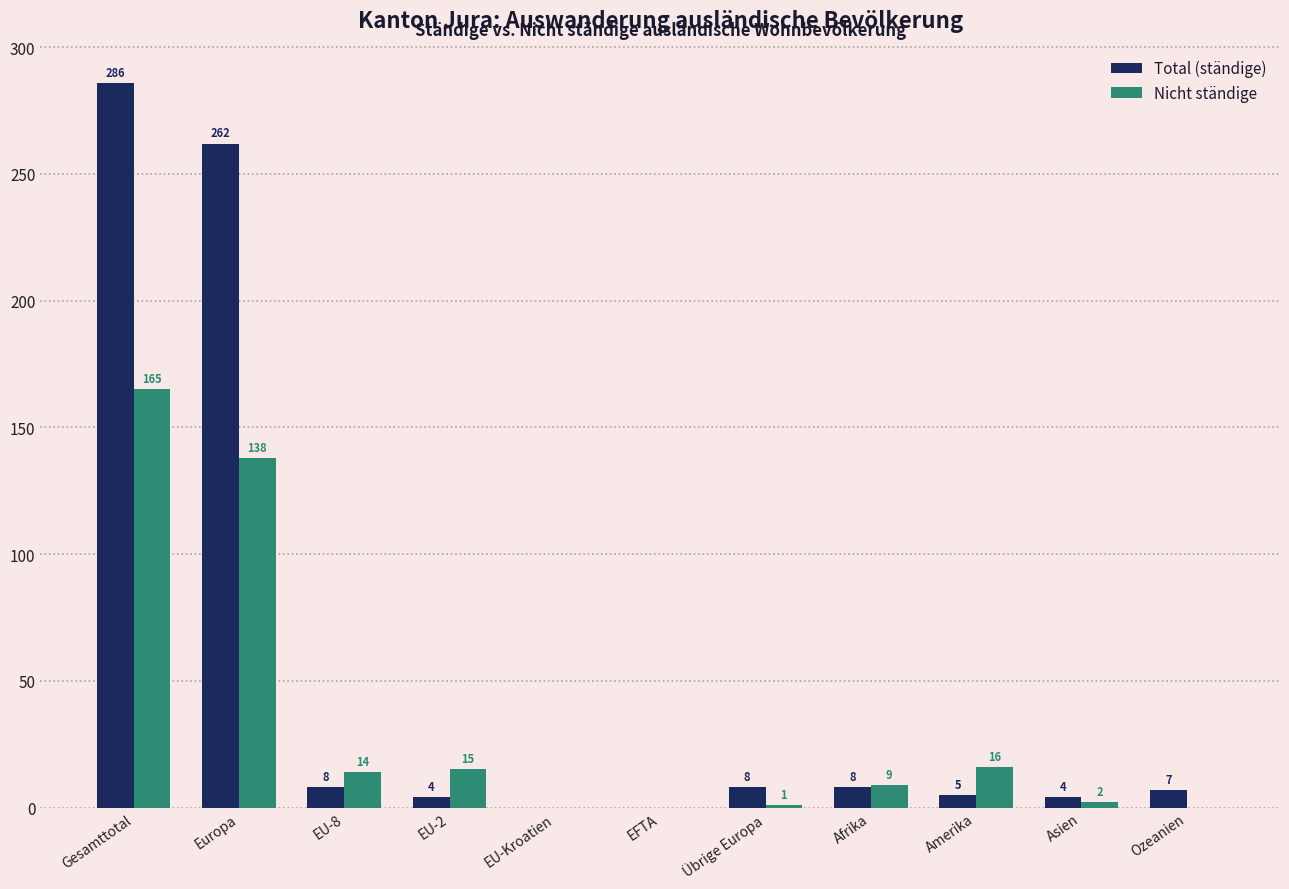

Which category has the highest value in the Total (ständige) series?

Gesamttotal